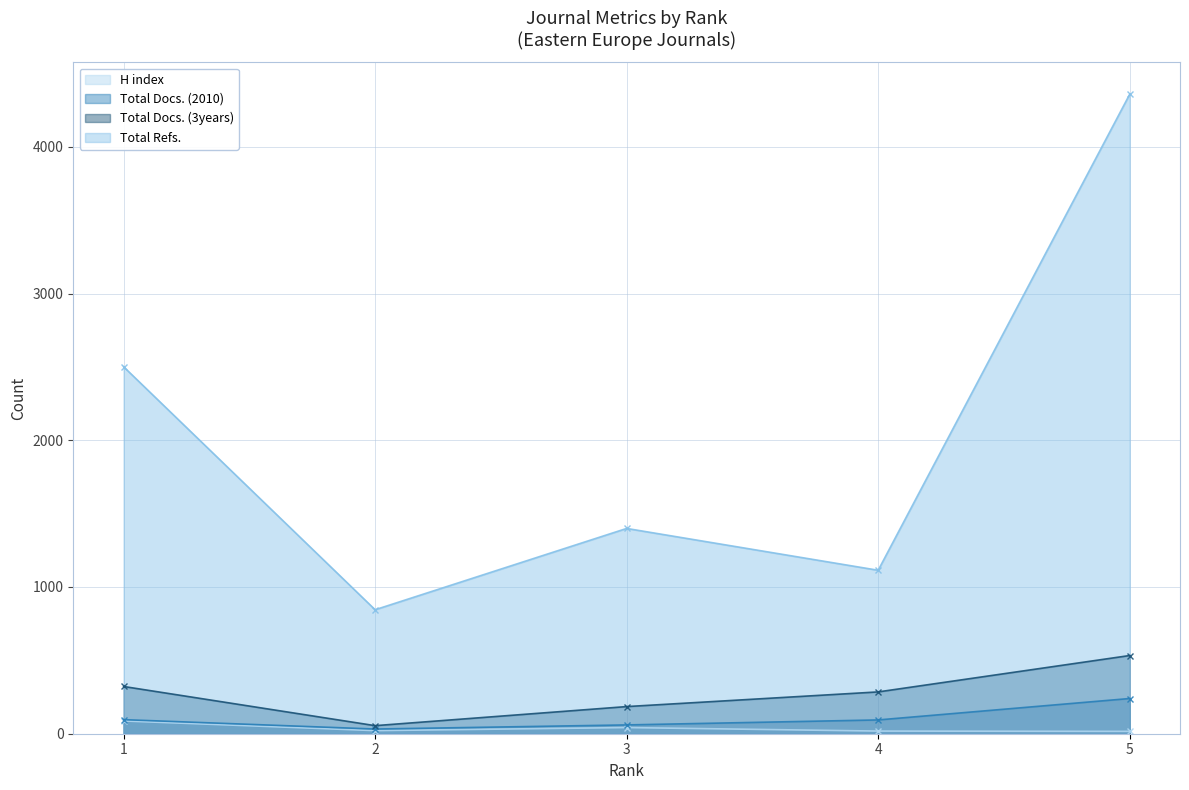

The value of H index at 1 is 117. True or false?

False